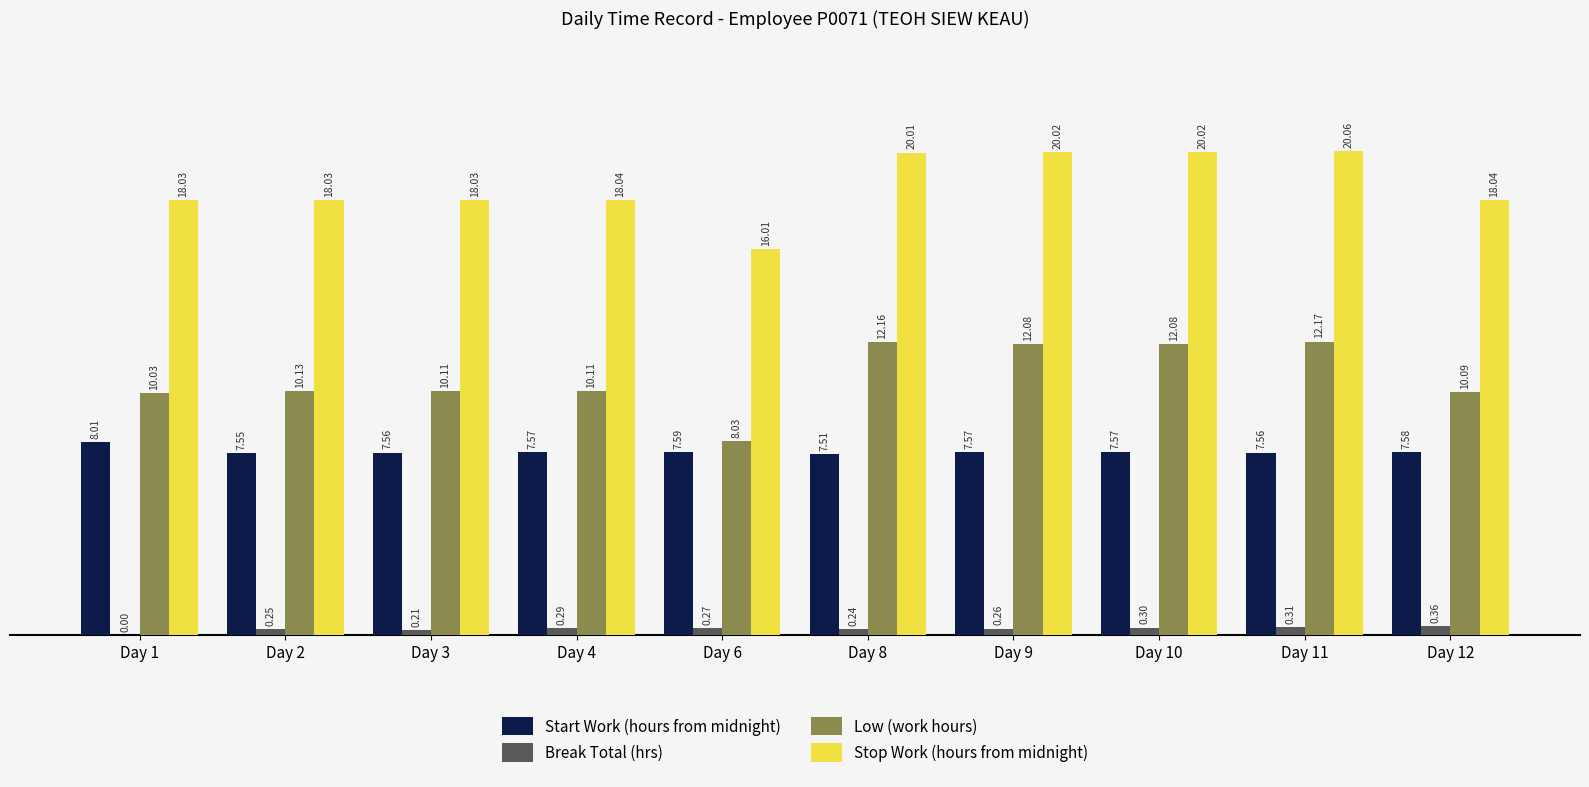

Where is Low (work hours) nearest to the value 10?

Day 1